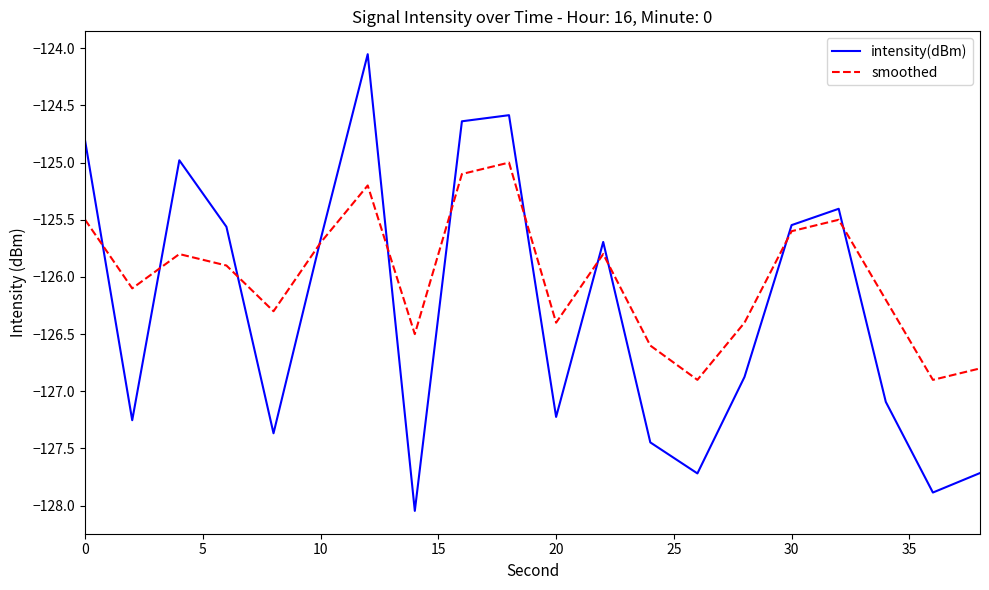

How many series are shown in this chart?

2